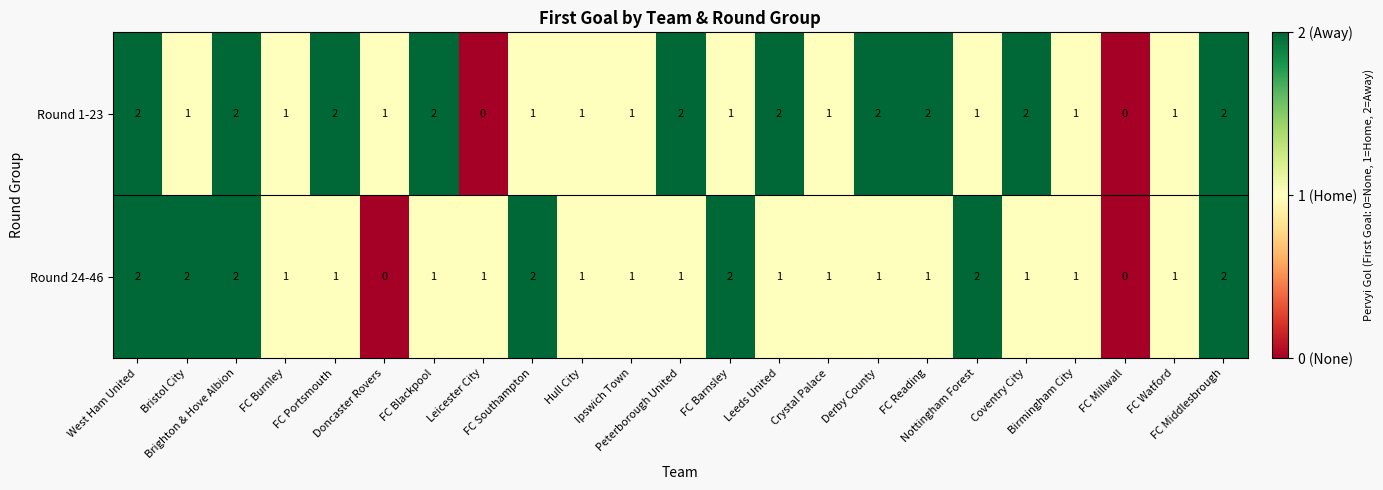

What is the sum of all Round 24-46 values?

28